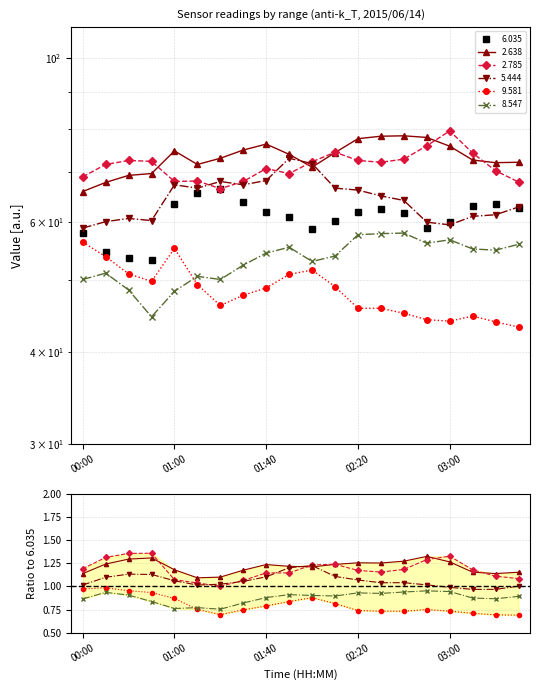

Is it true that 6.035 equals 10.8 at 00:30?

False